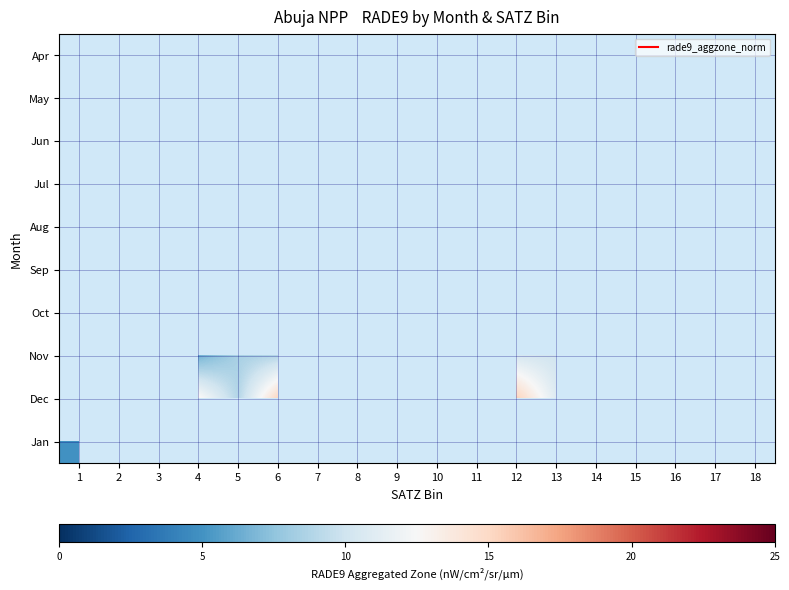

Count the number of data series in this chart.

10